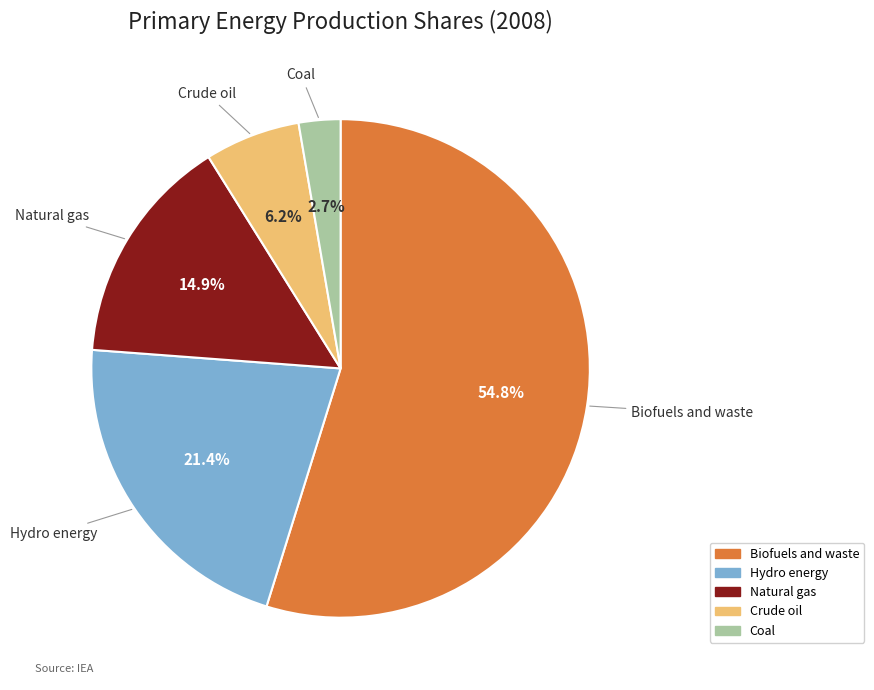

Is the sum of Coal and Natural gas greater than half?

No